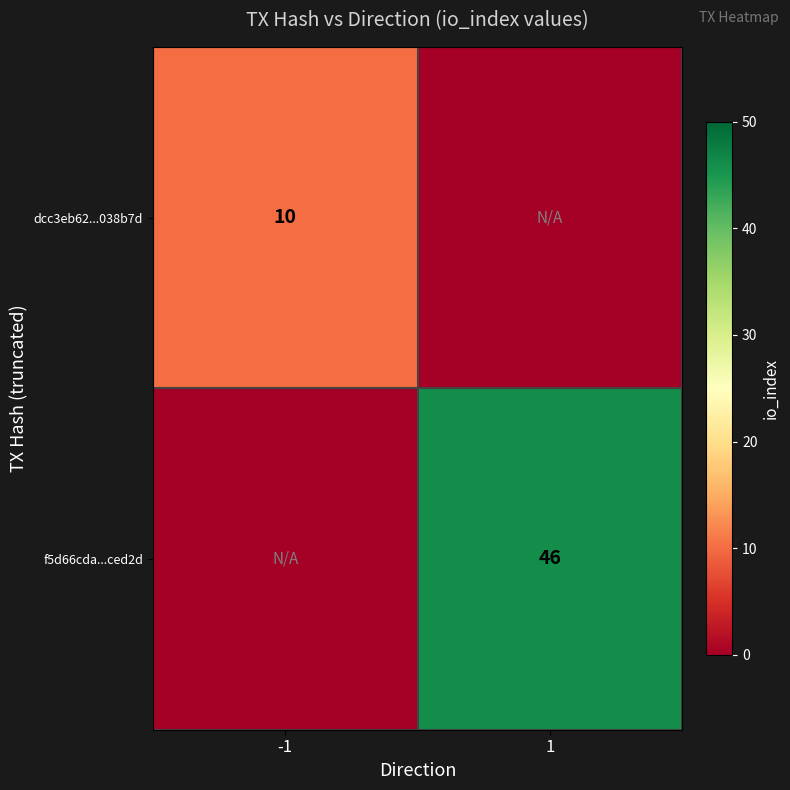

The value of dcc3eb62...038b7d at -1 is 17. True or false?

False